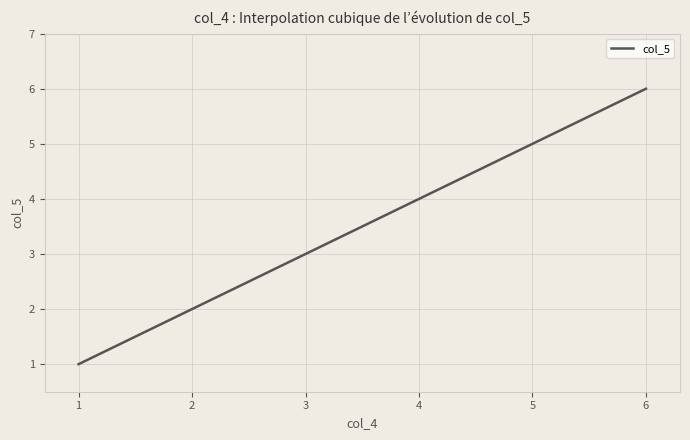

What is the difference between the maximum and minimum values?

5.0